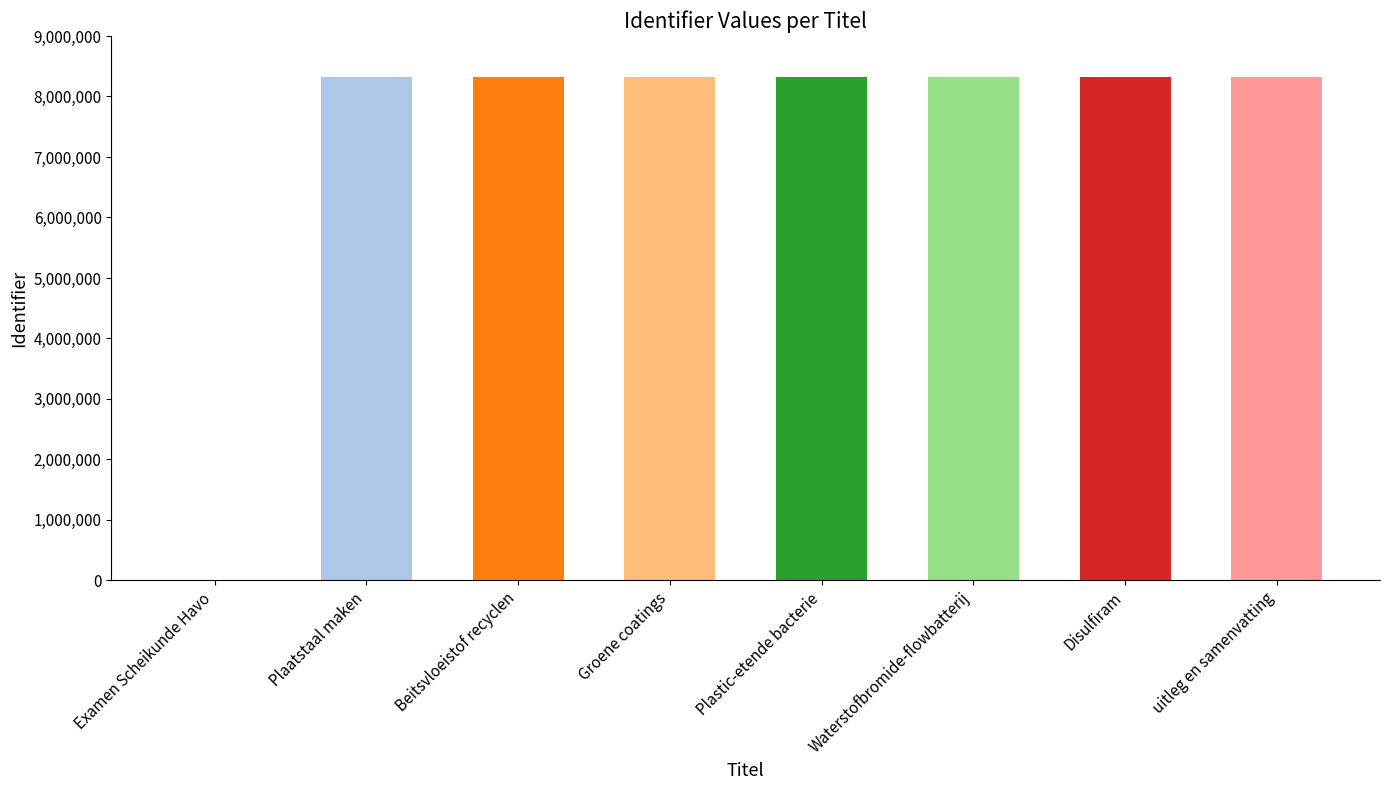

Count the number of values greater than 8322881.

3